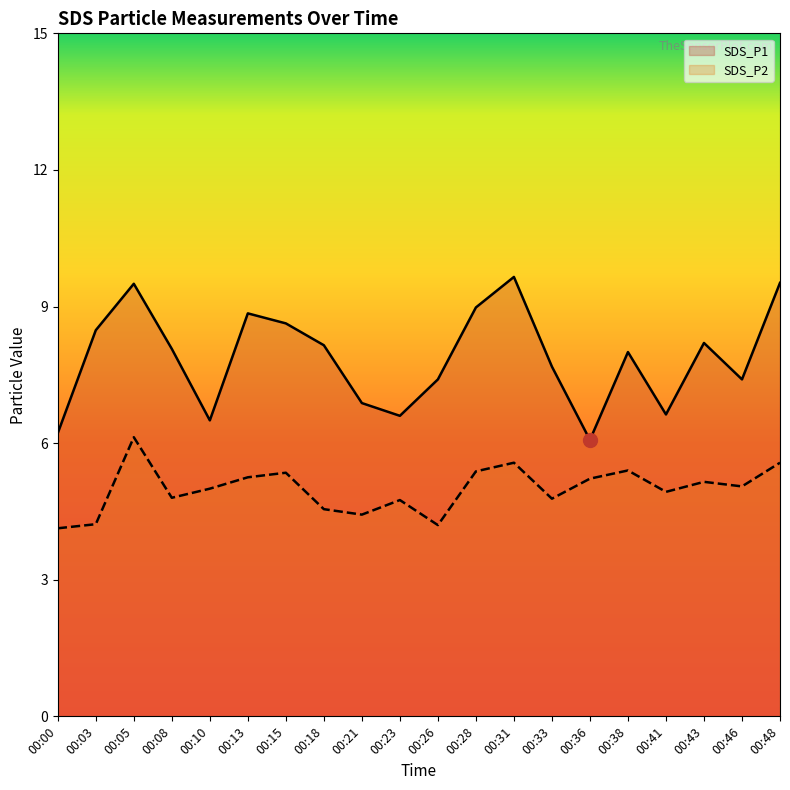

Reading left to right, list all the values displayed in this chart.

SDS_P1: 6.2	8.5	9.5	8.1	6.5	8.8	8.6	8.2	6.9	6.6	7.4	9.0	9.7	7.7	6.1	8.0	6.6	8.2	7.4	9.5
SDS_P2: 4.1	4.2	6.1	4.8	5.0	5.2	5.3	4.5	4.4	4.8	4.2	5.4	5.6	4.8	5.2	5.4	4.9	5.2	5.0	5.6